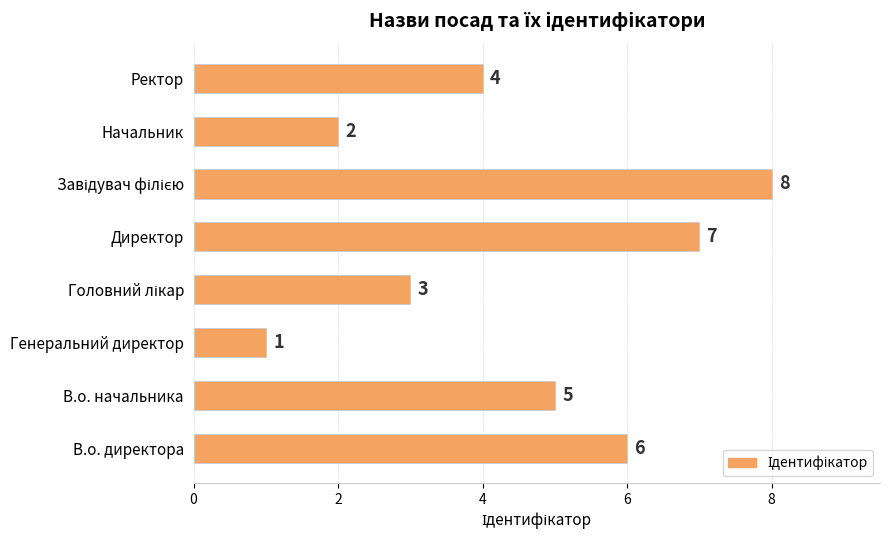

What is the change in value from Генеральний директор to Директор?

+6